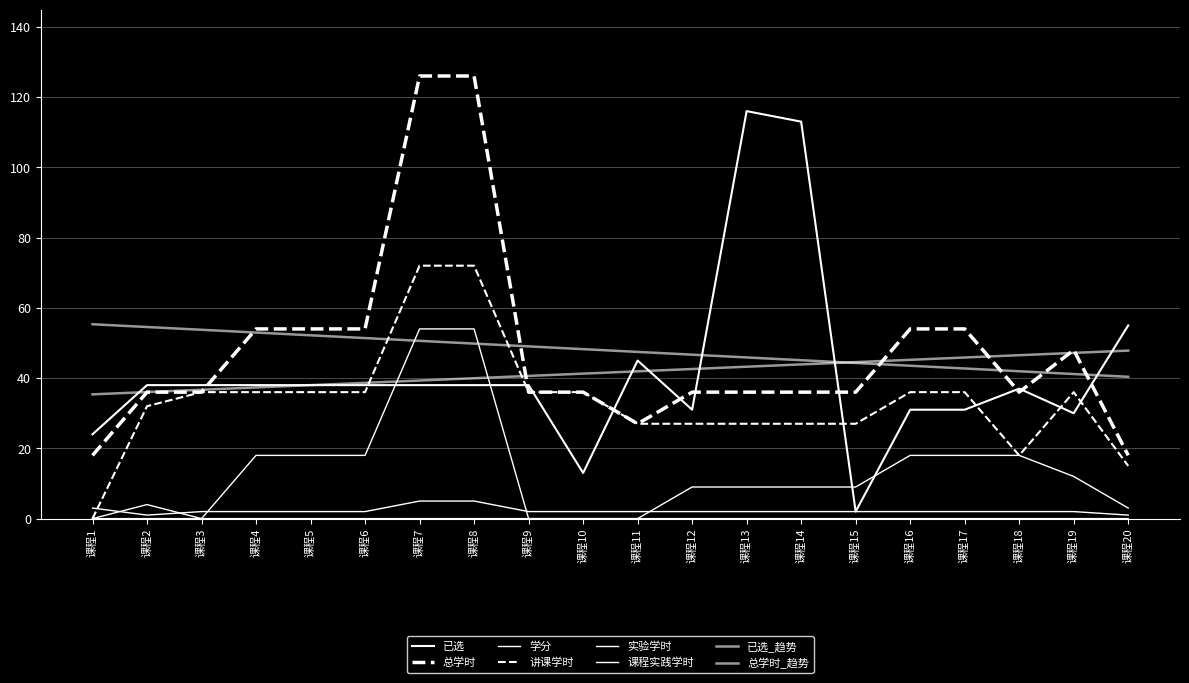

Reading right to left, list all the values displayed in this chart.

已选: 55	30	37	31	31	2	113	116	31	45	13	38	38	38	38	38	38	38	38	24
总学时: 18	48	36	54	54	36	36	36	36	27	36	36	126	126	54	54	54	36	36	18
学分: 1	2	2	2	2	2	2	2	2	2	2	2	5	5	2	2	2	2	1	3
讲课学时: 15	36	18	36	36	27	27	27	27	27	36	36	72	72	36	36	36	36	32	0
实验学时: 3	12	18	18	18	9	9	9	9	0	0	0	0	0	0	0	0	0	0	0
课程实践学时: 0	0	0	0	0	0	0	0	0	0	0	0	54	54	18	18	18	0	4	0